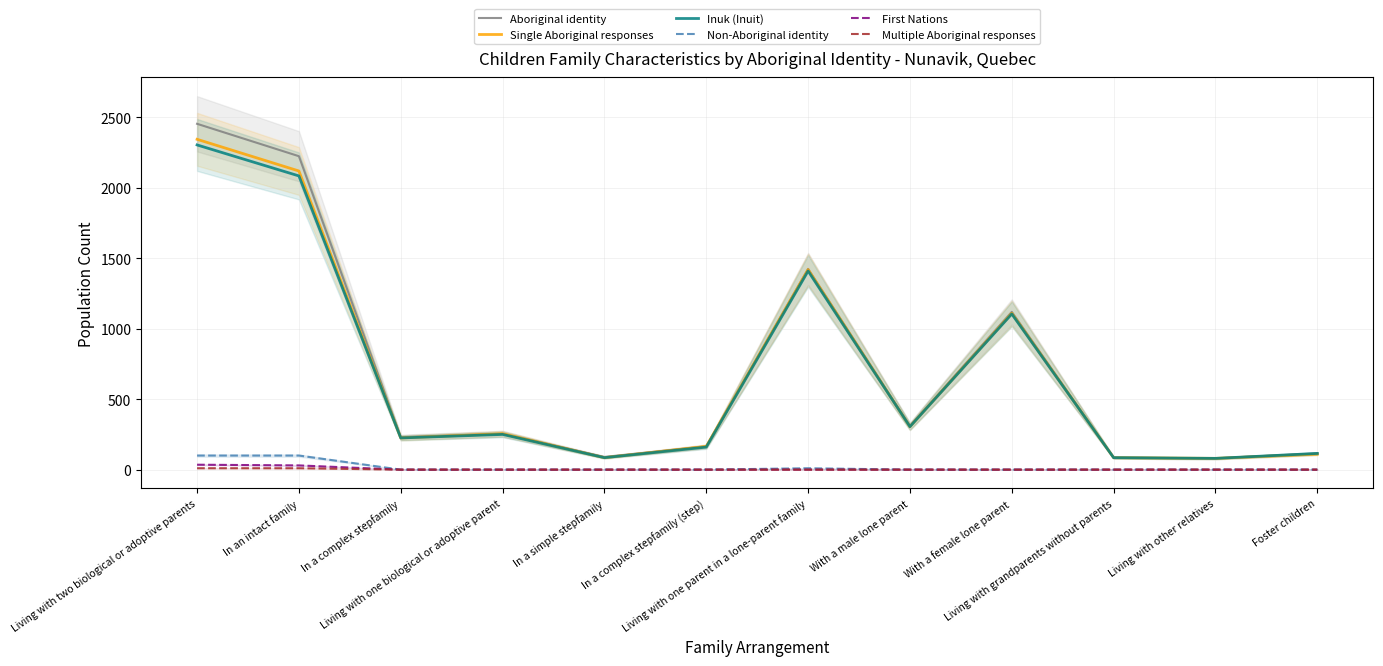

Which series changed the most between In a complex stepfamily (step) and With a female lone parent?

Aboriginal identity